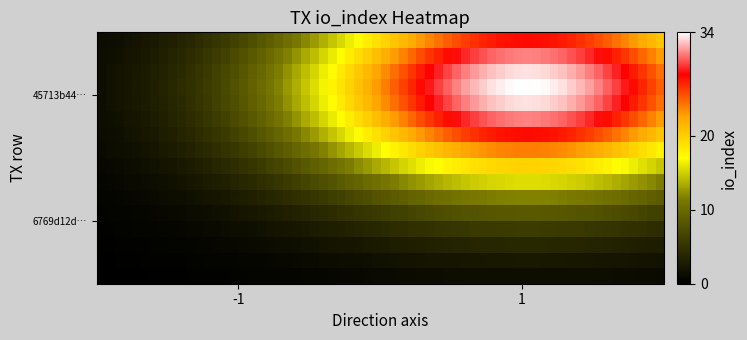

Reading left to right, extract all data points from this chart.

6769d12db6595314c4db29246951f40c9a80806: -1	0
45713b447975b86267953c72a94495246cc85ec: 1	34